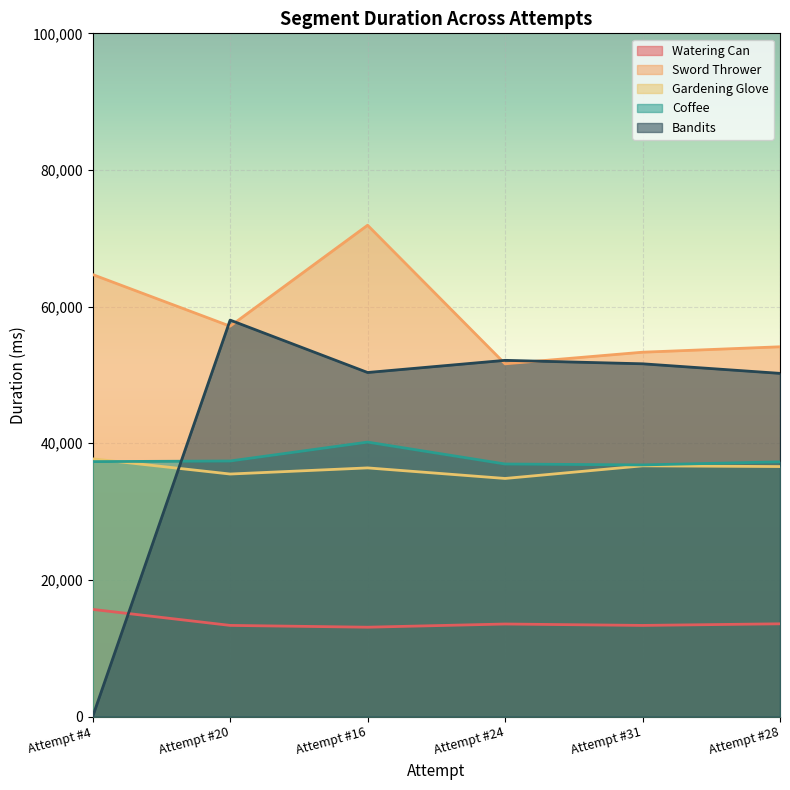

How many interior local valleys does the Bandits series have?

1